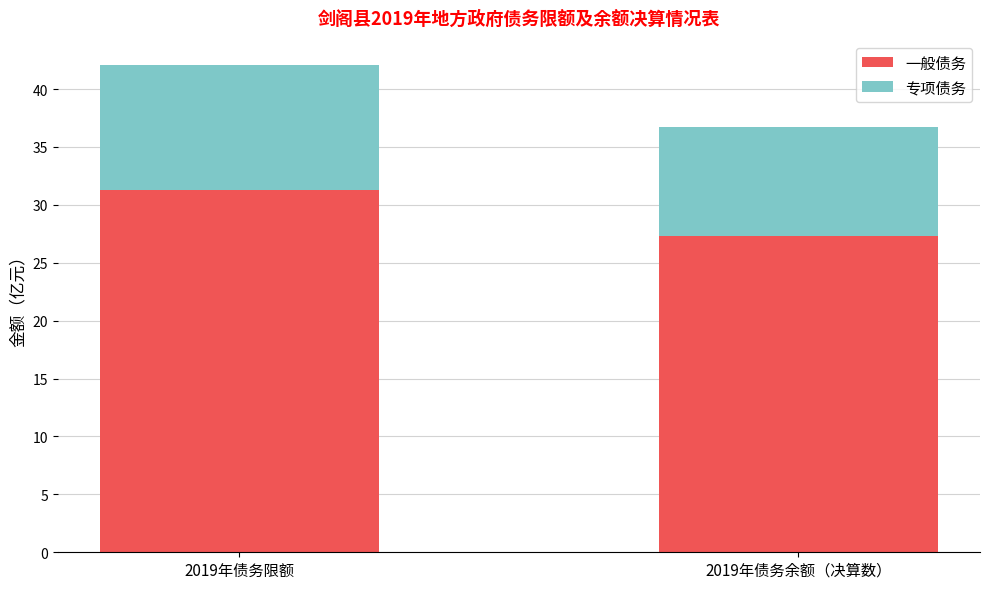

Where is 一般债务 nearest to the value 29?

2019年债务余额（决算数）